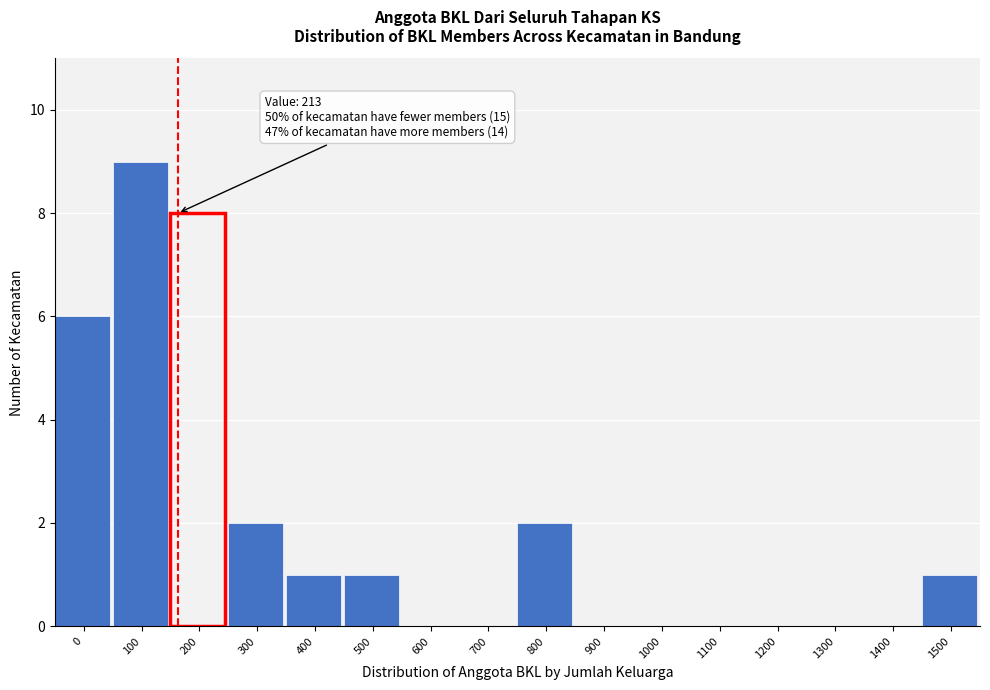

Reading right to left, transcribe all the data shown in this chart.

1500=1	1400=0	1300=0	1200=0	1100=0	1000=0	900=0	800=2	700=0	600=0	500=1	400=1	300=2	200=8	100=9	0=6